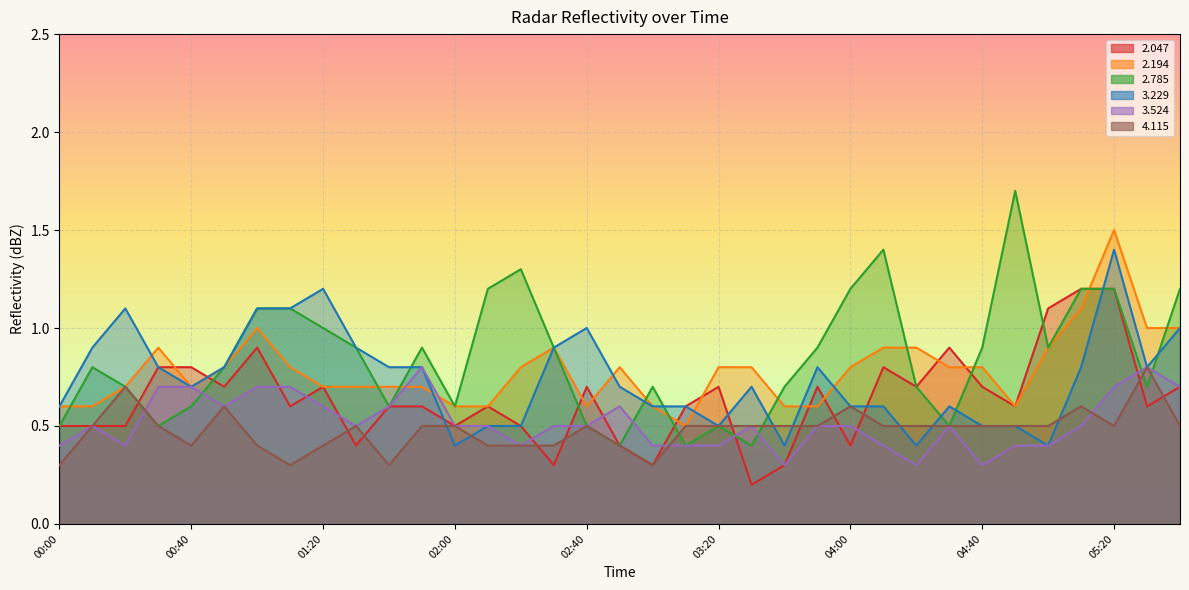

List the labels in order of   3.524 value, largest first.

01:50, 06:20, 00:30, 00:40, 01:00, 01:10, 05:20, 06:30, 00:50, 01:20, 01:40, 02:50, 00:10, 01:30, 02:00, 02:10, 02:30, 02:40, 03:30, 03:50, 04:00, 04:30, 05:10, 00:00, 00:20, 02:20, 03:00, 03:10, 03:20, 04:10, 04:50, 05:00, 03:40, 04:20, 04:40